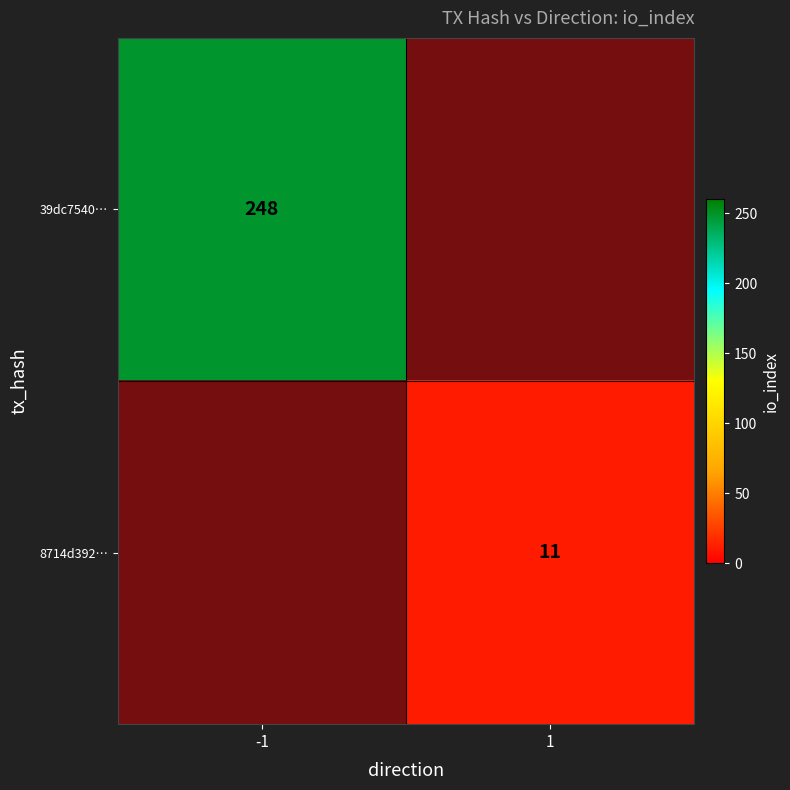

Is it true that 39dc7540… equals 248 at -1?

True